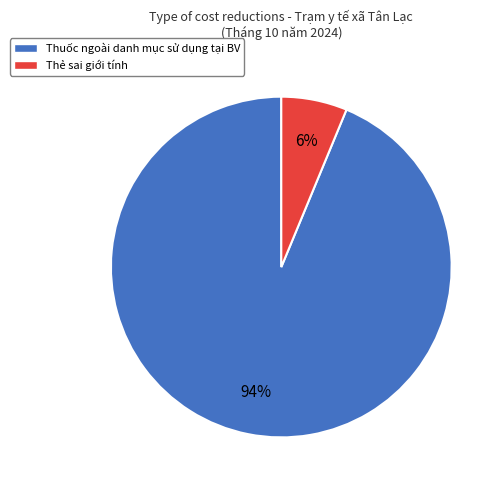

To the nearest percent, what is the combined percentage of Thẻ sai giới tính and Thuốc ngoài danh mục sử dụng tại BV?

100%